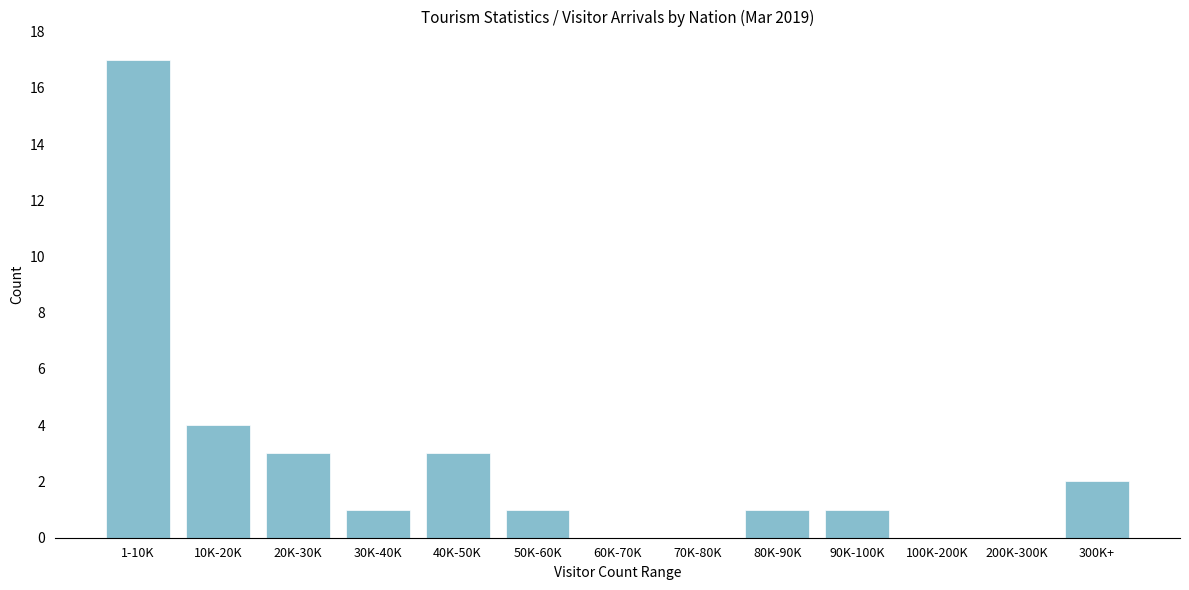

Reading left to right, list all the values displayed in this chart.

1-10K=17	10K-20K=4	20K-30K=3	30K-40K=1	40K-50K=3	50K-60K=1	60K-70K=0	70K-80K=0	80K-90K=1	90K-100K=1	100K-200K=0	200K-300K=0	300K+=2